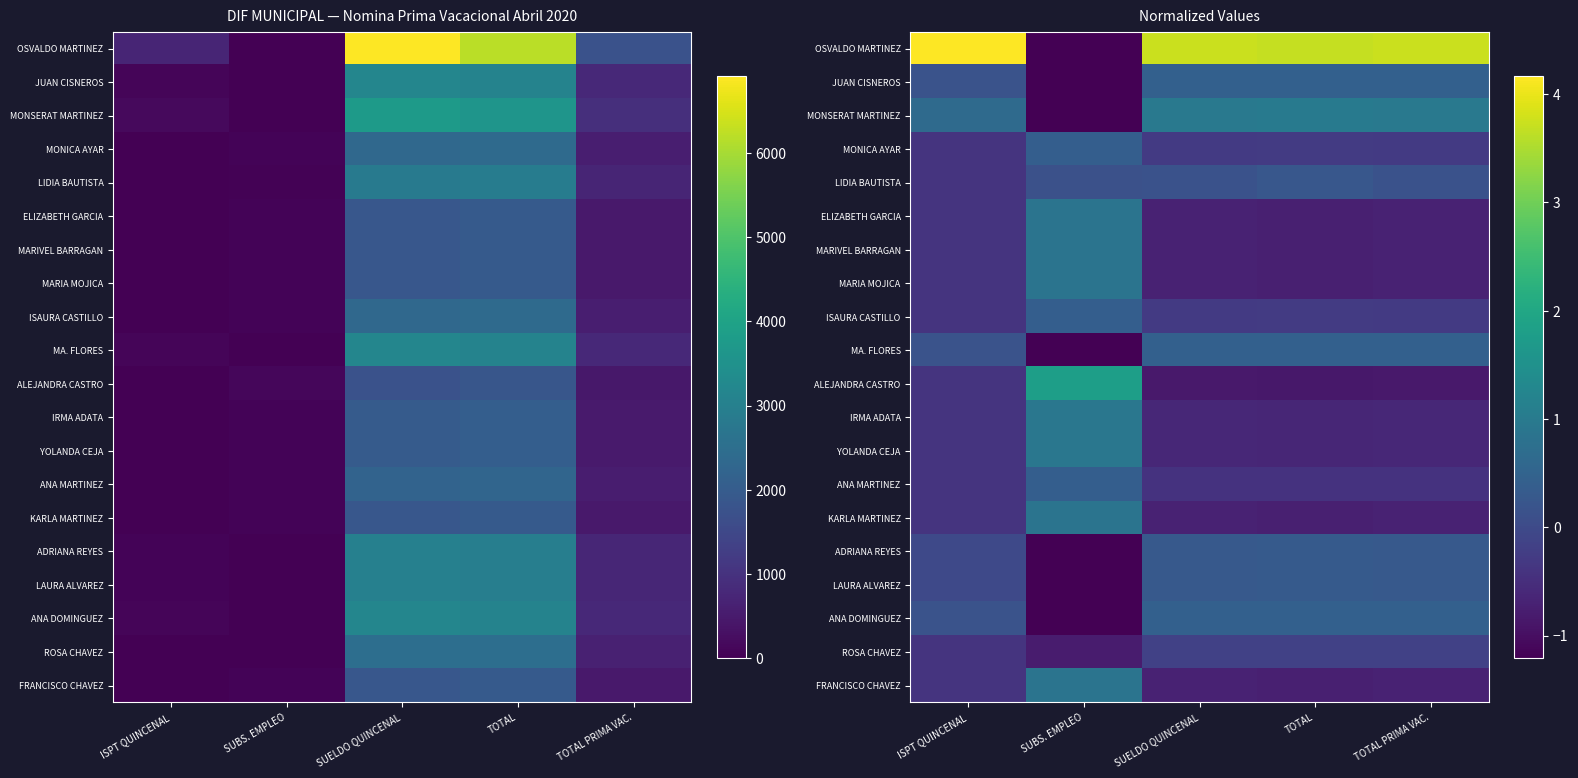

Which series has the largest range (max minus min)?

OSVALDO MARTINEZ